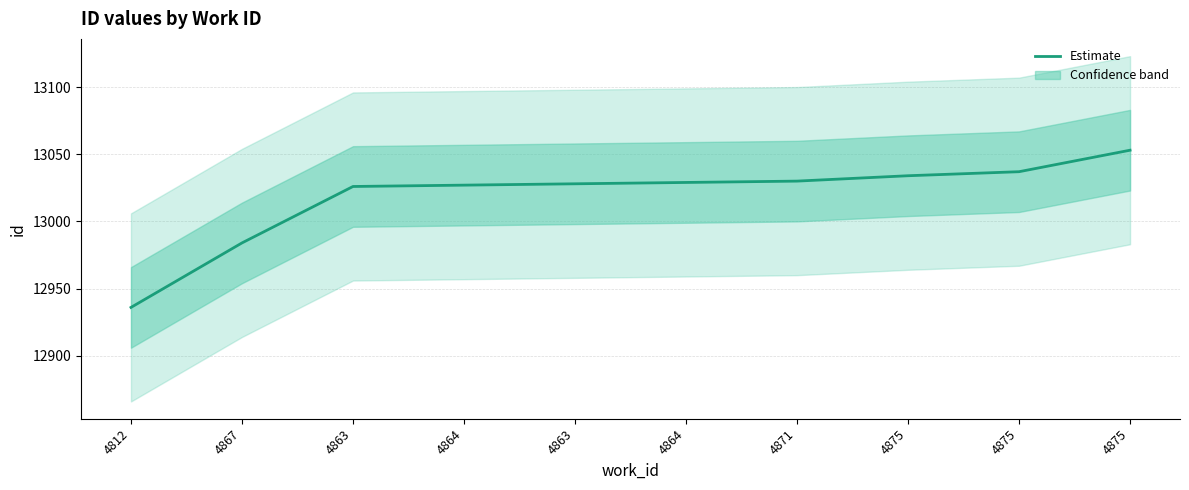

Approximately how many times larger is the value at 4871 compared to 4875?

1.0